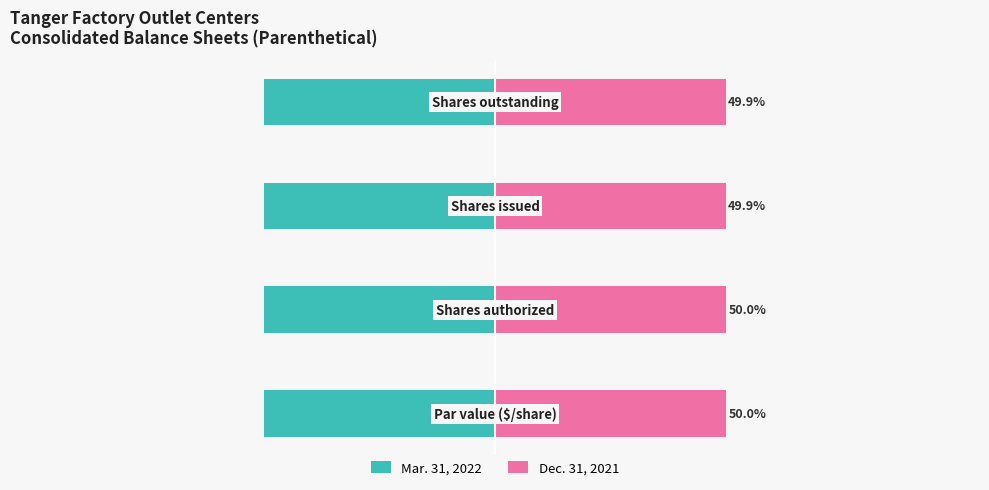

Reading left to right, list all the values displayed in this chart.

Mar. 31, 2022: −125=-50.0	−100=-50.0	−75=-50.1	−50=-50.1
Dec. 31, 2021: −125=50.0	−100=50.0	−75=49.9	−50=49.9